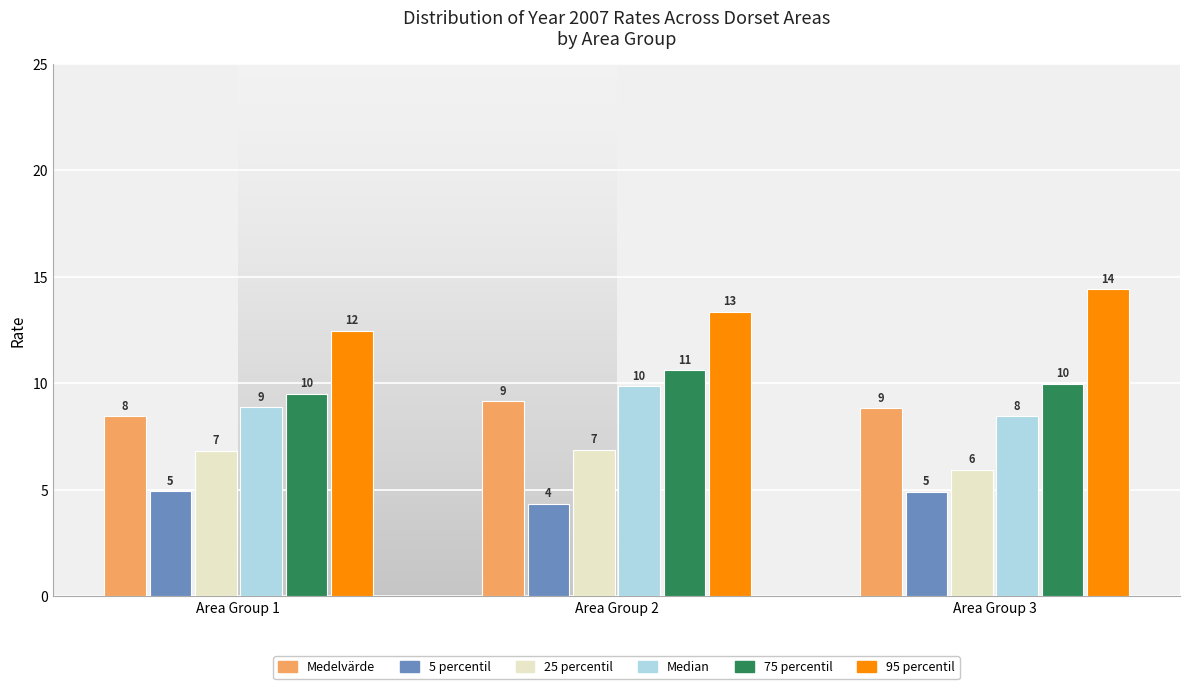

What are all the series names shown in the legend?

Medelvärde, 5 percentil, 25 percentil, Median, 75 percentil, 95 percentil